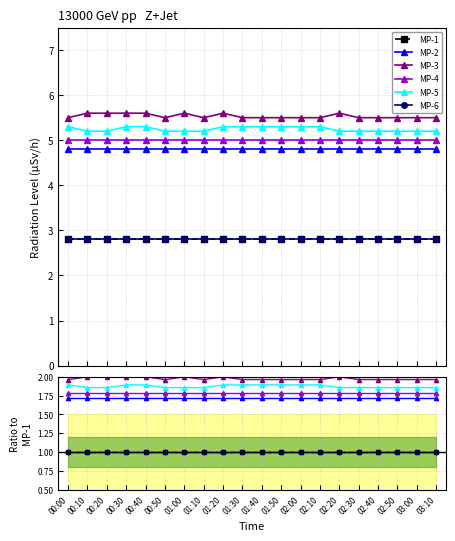

True or false: MP-6 and MP-5 cross at least once.

False